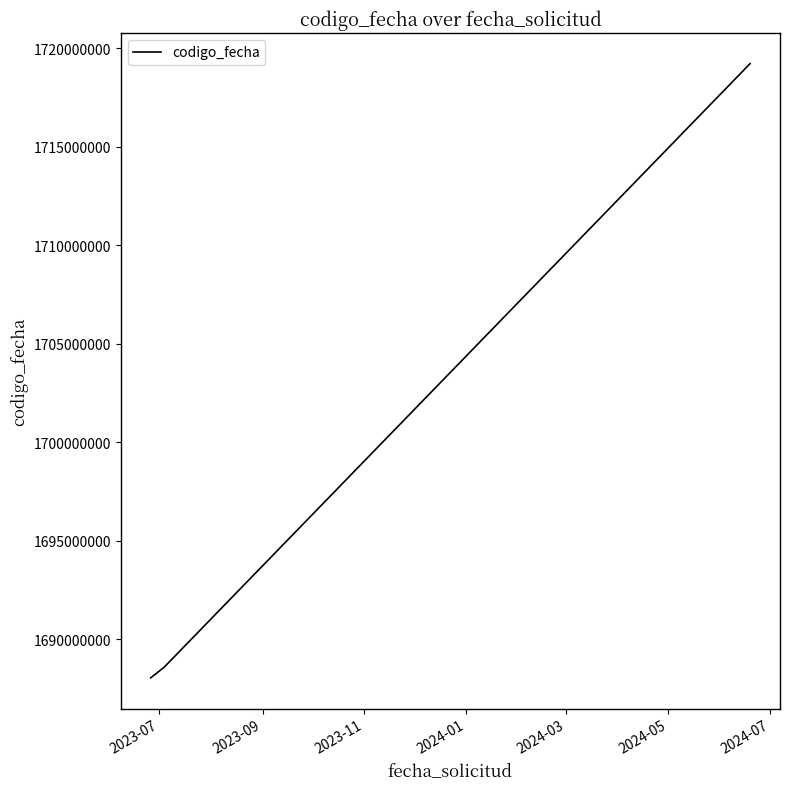

Does the chart have visible grid lines?

No